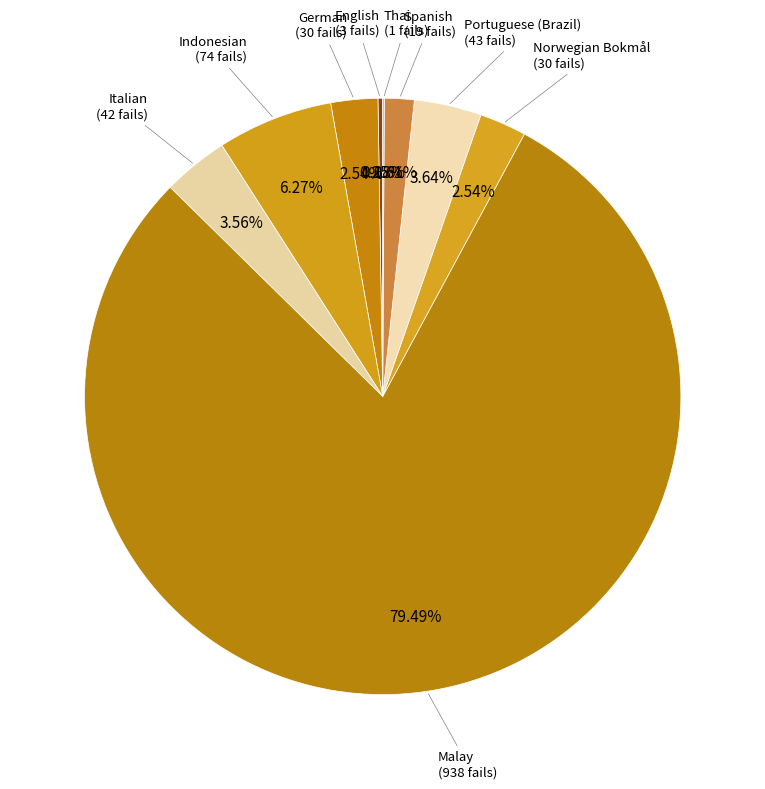

Which slice is the largest?

Malay